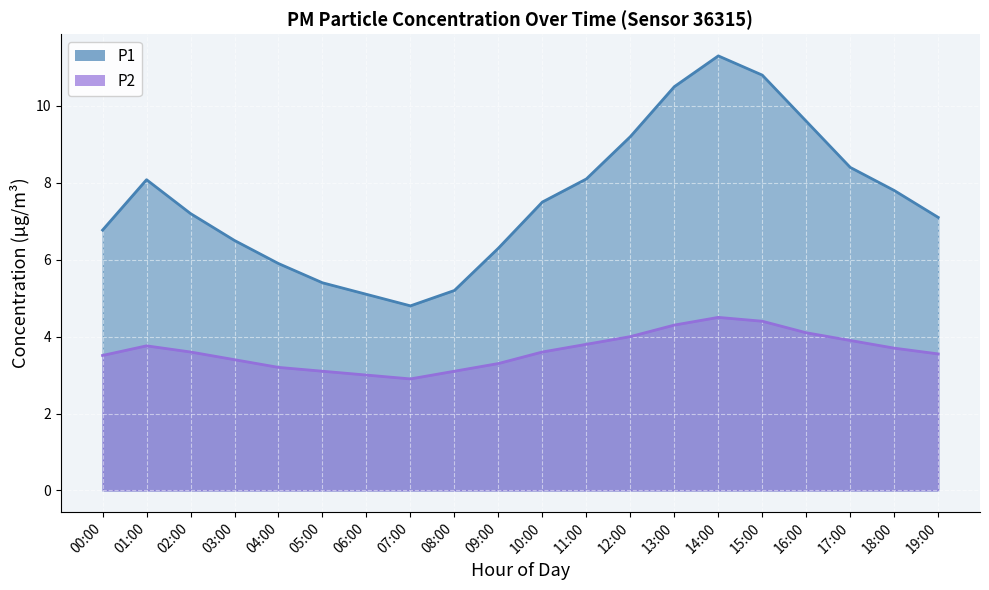

The P1 series shows 13.0 at 18:00. True or false?

False